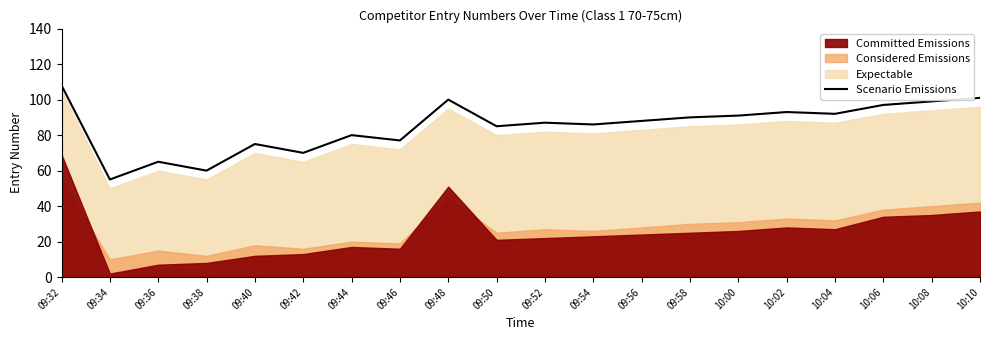

How many data points does each series have?

20